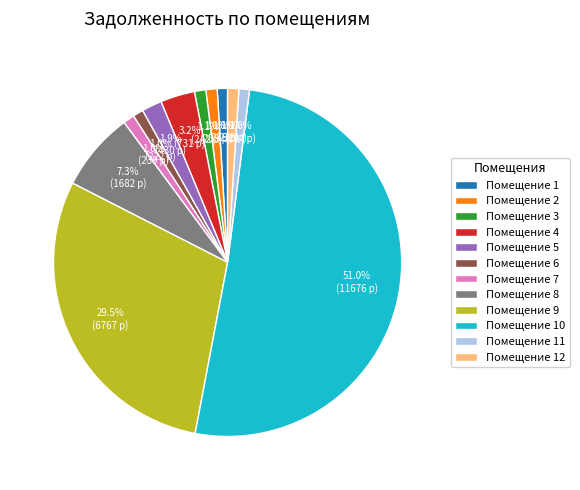

Which category accounts for the majority?

Помещение 10